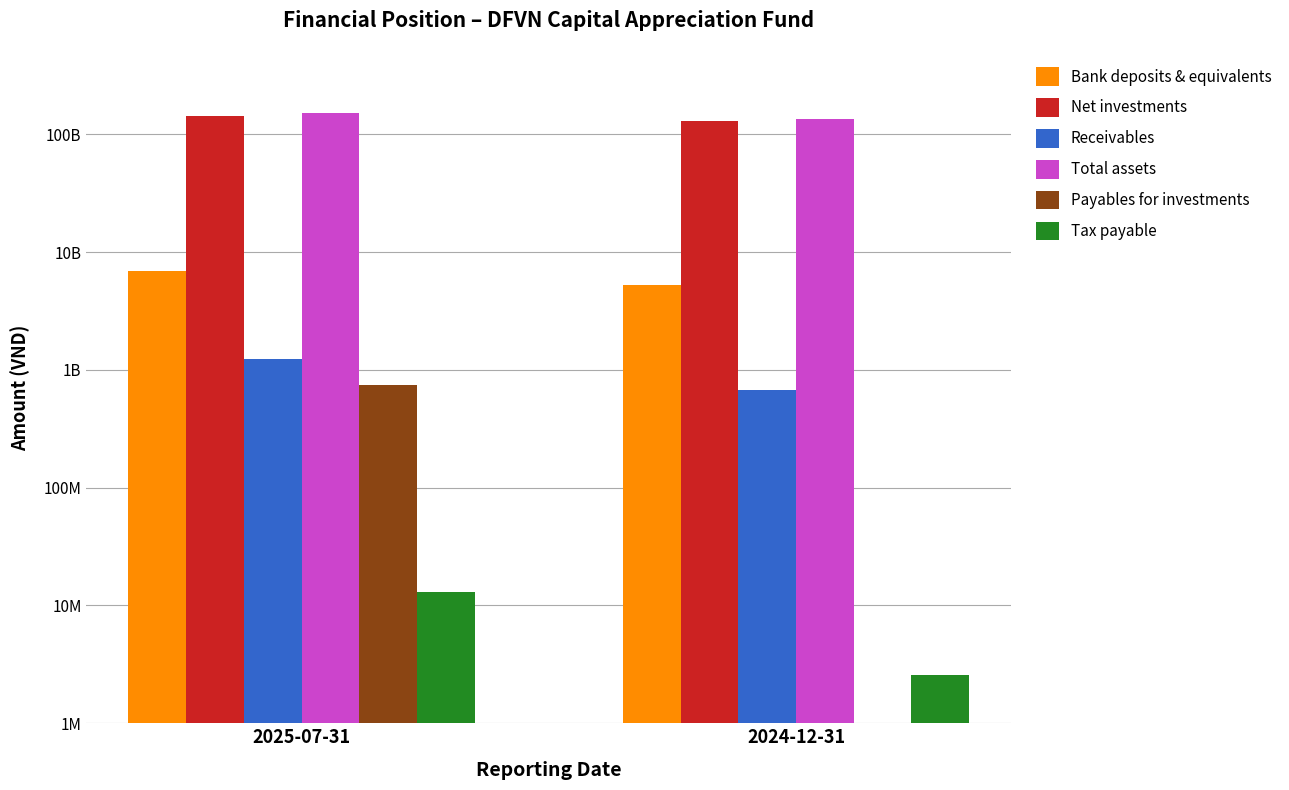

Reading left to right, extract all data points from this chart.

Bank deposits & equivalents: 2025-07-31=6869226388	2024-12-31=5289353605
Net investments: 2025-07-31=143444538000	2024-12-31=129082507700
Receivables: 2025-07-31=1229457055	2024-12-31=677704900
Total assets: 2025-07-31=151543221443	2024-12-31=135049566205
Payables for investments: 2025-07-31=749623875	2024-12-31=0
Tax payable: 2025-07-31=13067450	2024-12-31=2554854